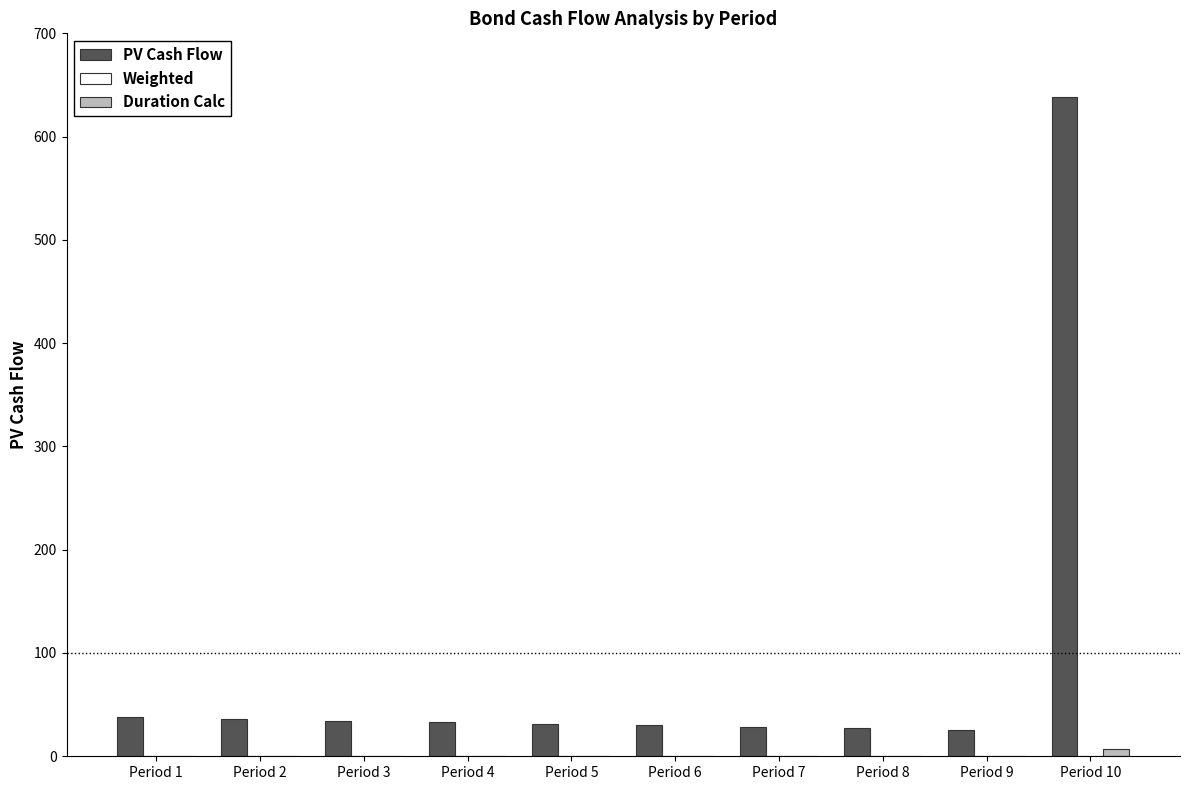

Which category has the highest value across all series?

Period 10